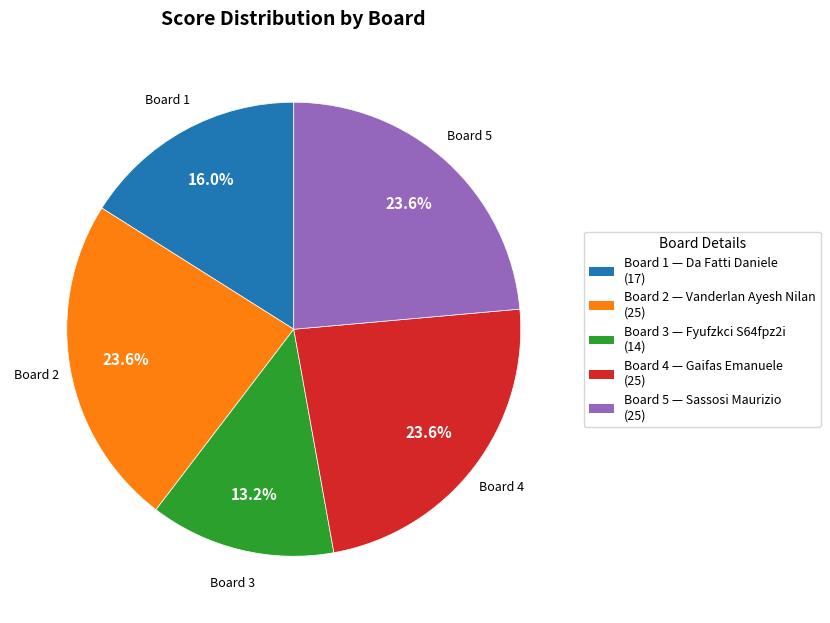

What is the smallest slice in the pie chart?

Board 3